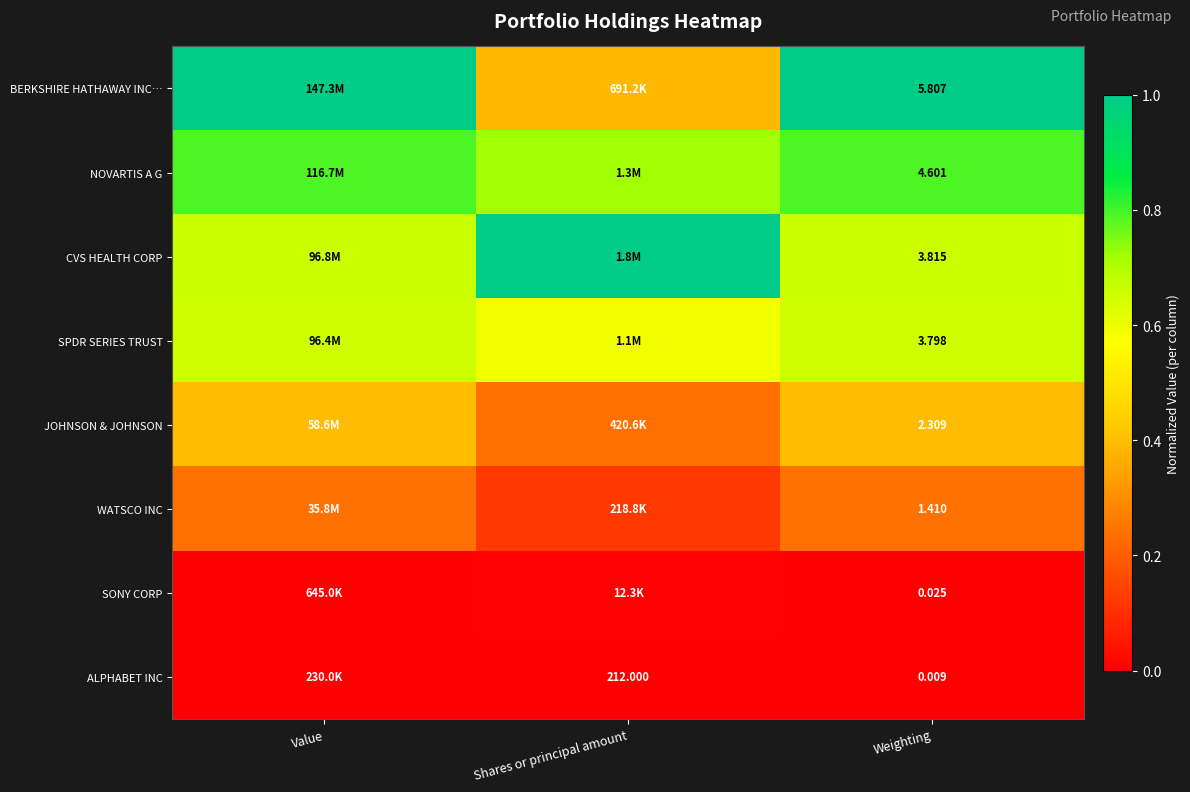

What is the difference between the maximum and minimum values in the JOHNSON & JOHNSON series?

0.2